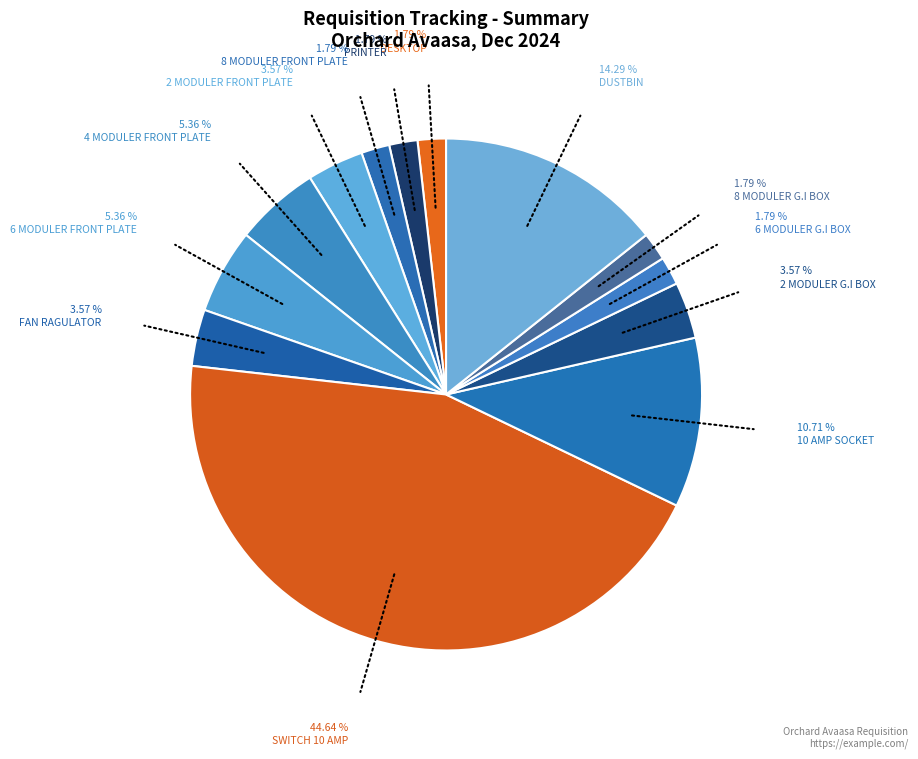

To the nearest percent, what portion does SWITCH 10 AMP represent?

45%